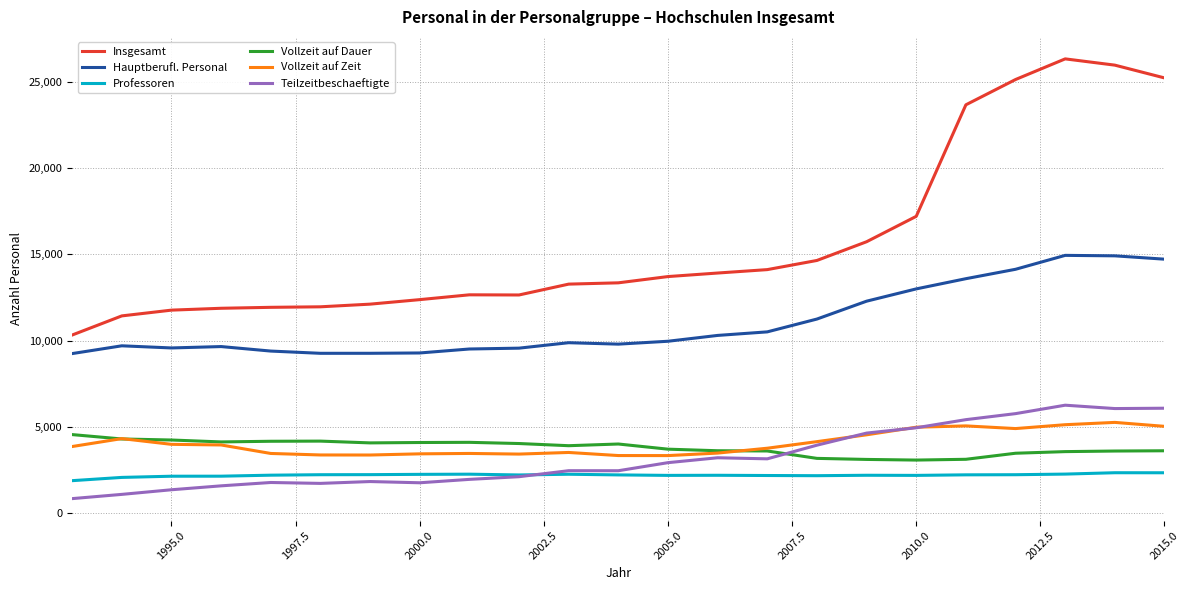

True or false: Vollzeit auf Dauer and Hauptberufl. Personal cross at least once.

False